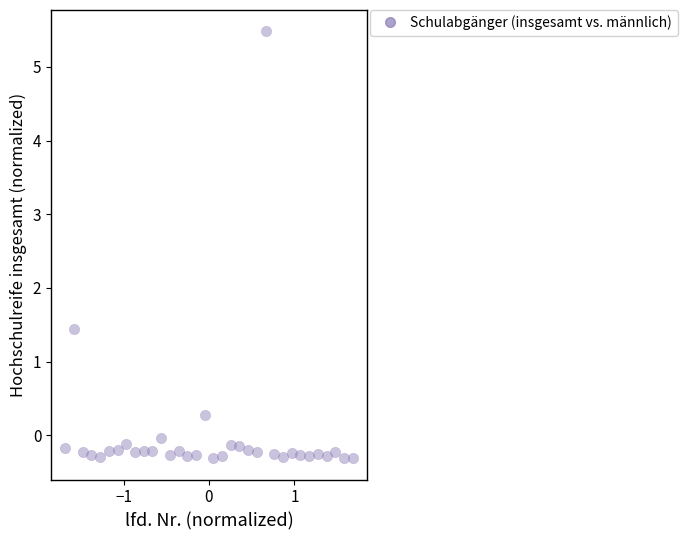

What Y value in the scatter plot is closest to 2?

1.4